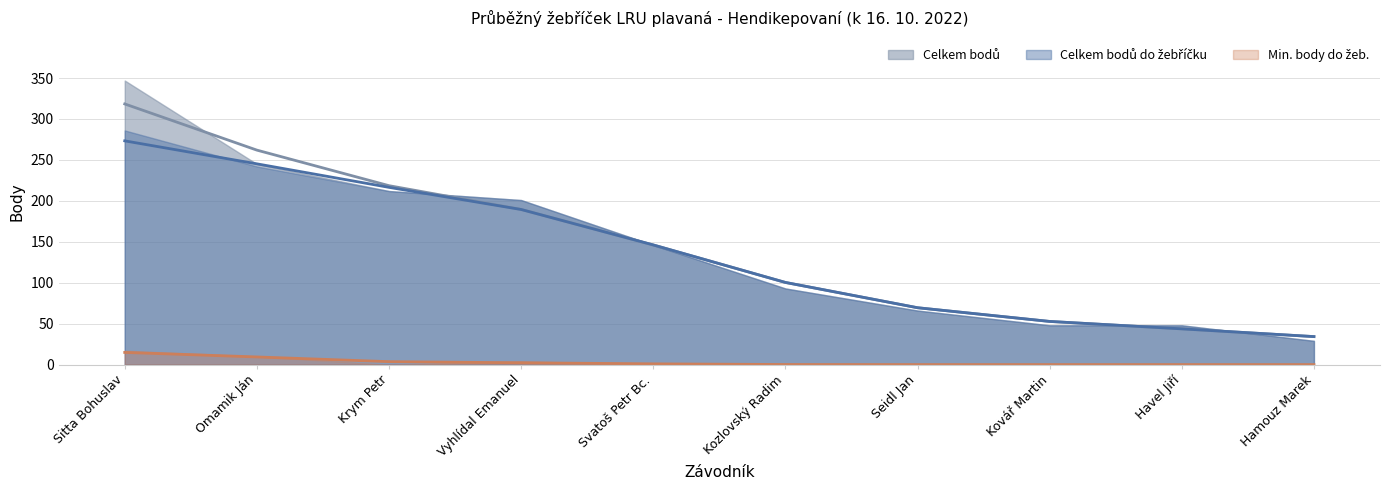

Which series changed the most between Seidl Jan and Hamouz Marek?

Celkem bodů